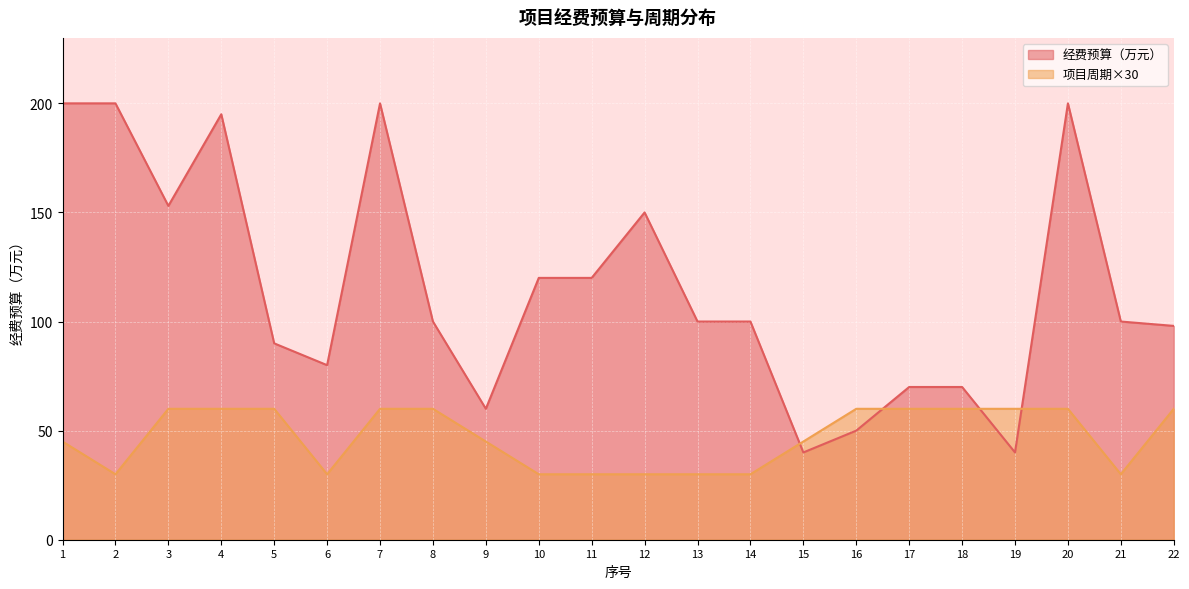

What is the total value across all series at 21?

130